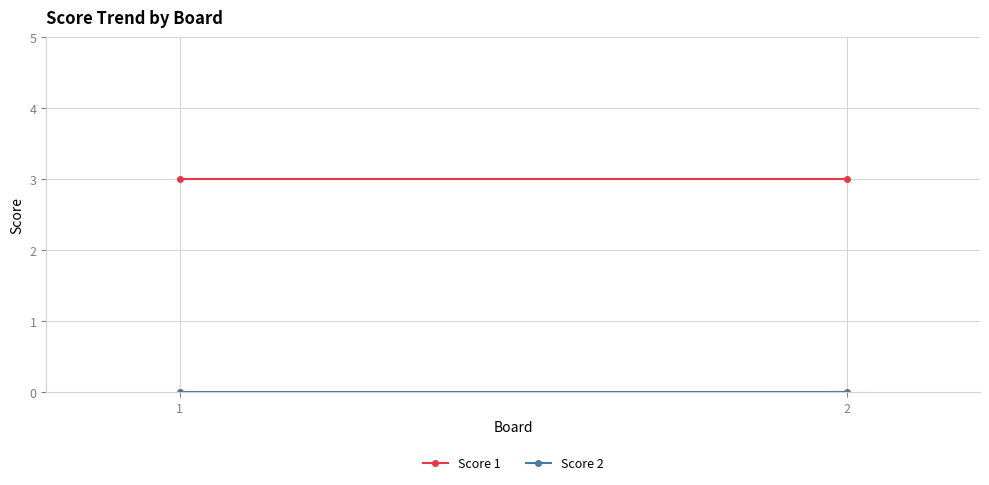

Where is Score 1 nearest to the value 3?

1